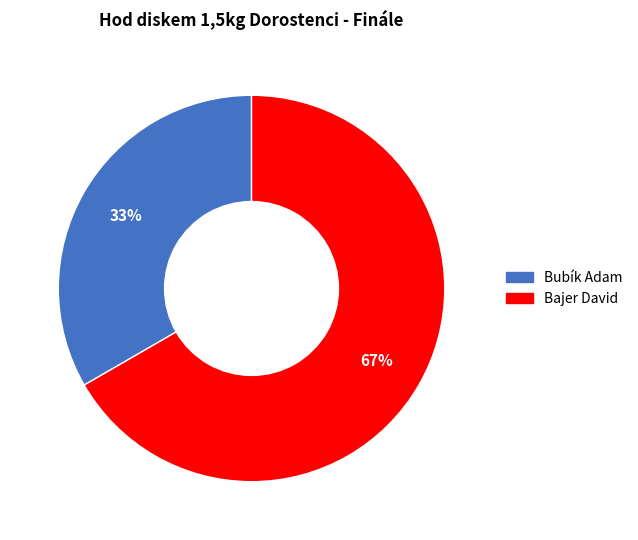

Rank the categories by value from highest to lowest.

Bajer David, Bubík Adam